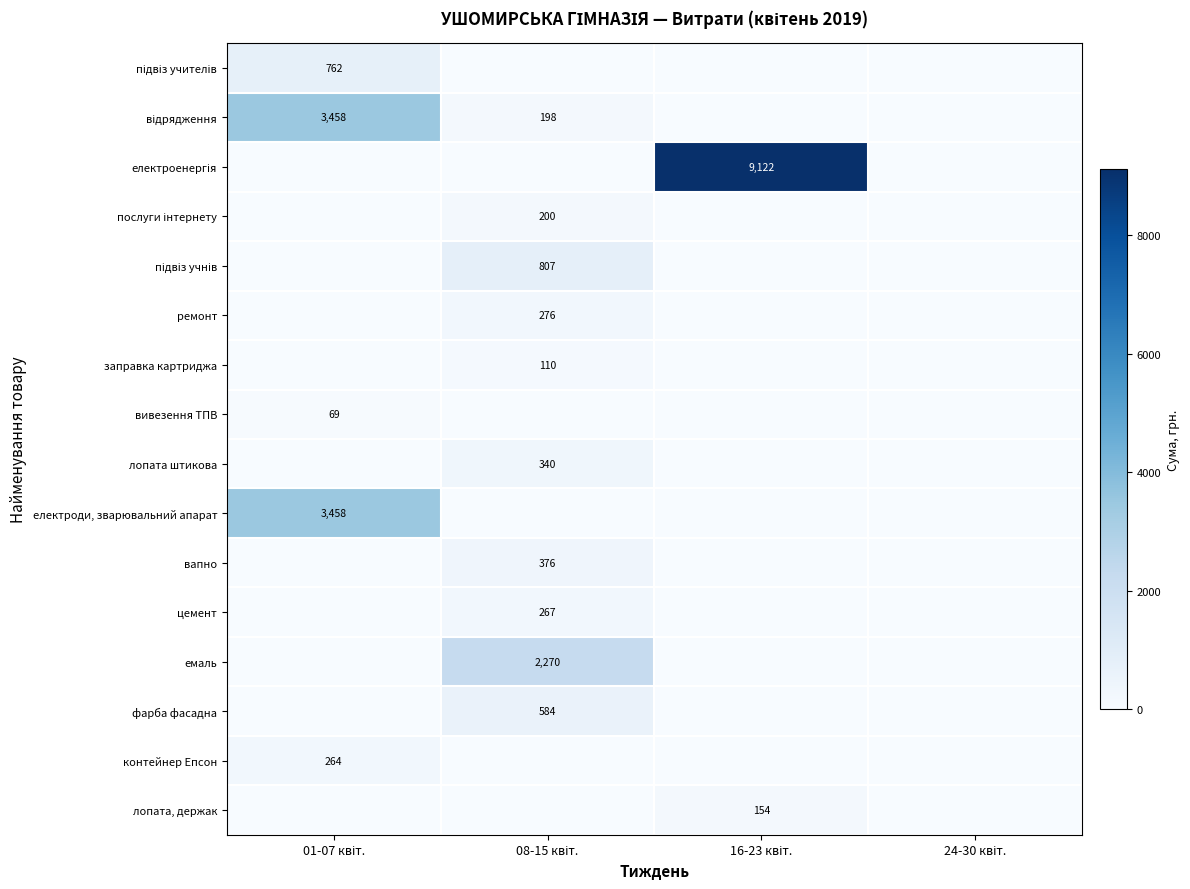

List the labels in order of лопата штикова value, largest first.

08-15 квіт., 01-07 квіт., 16-23 квіт., 24-30 квіт.